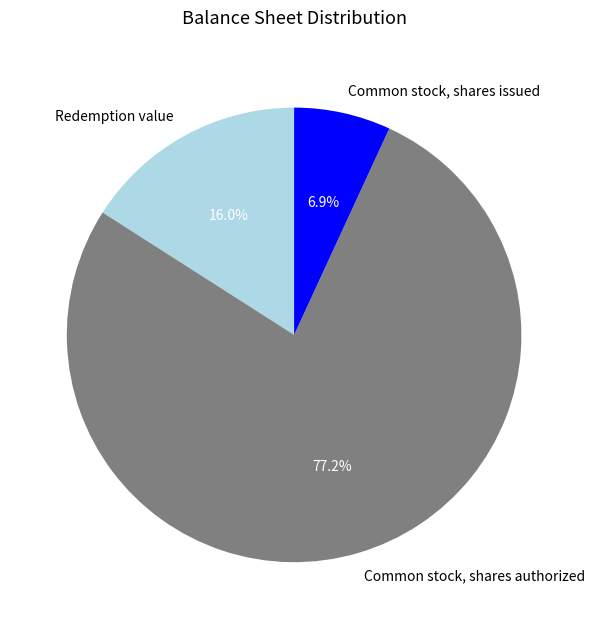

How many segments does this pie chart have?

3